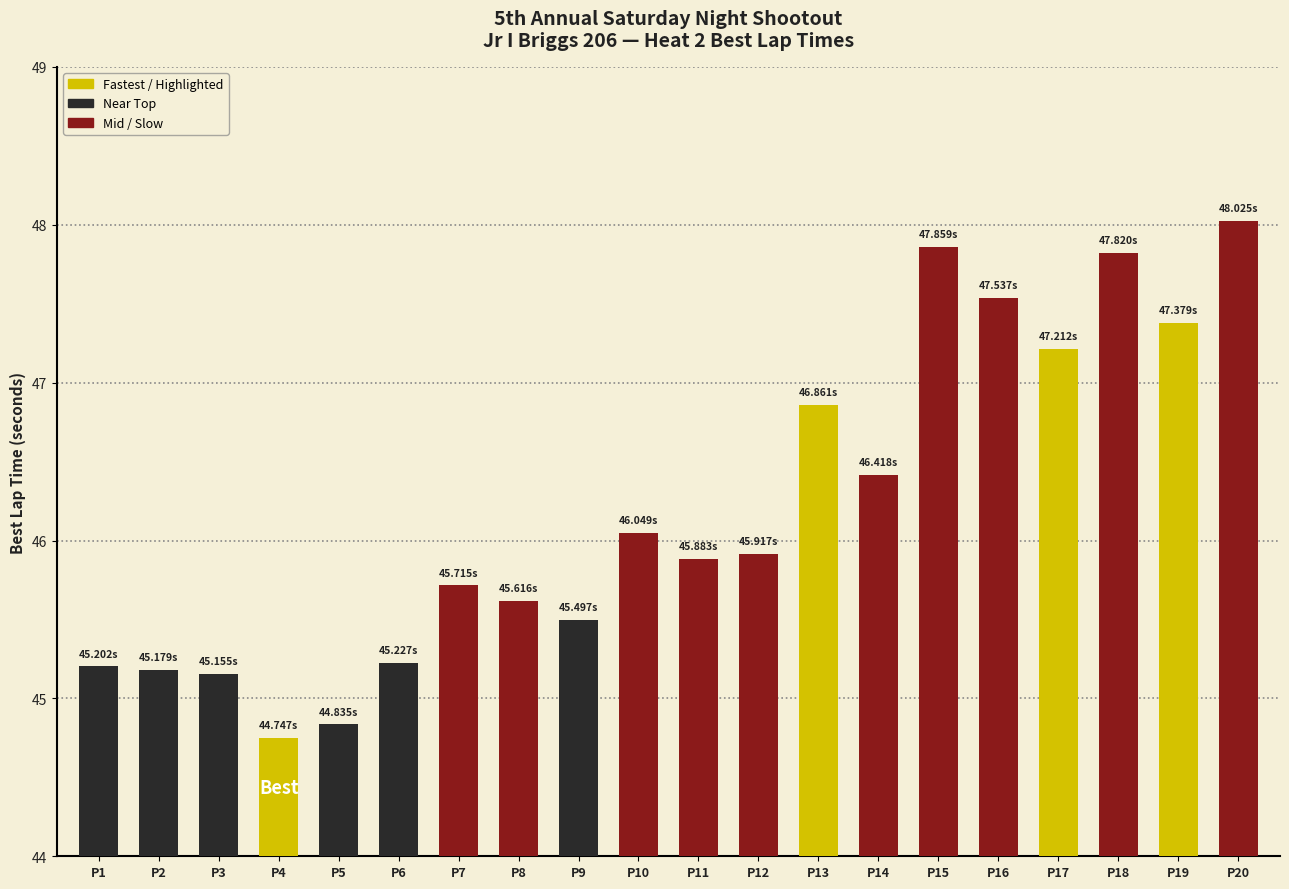

Approximately how many times larger is the value at P17 compared to P16?

1.0